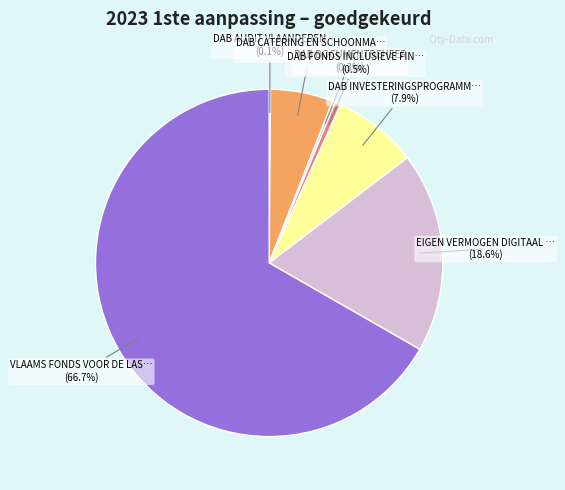

Does any single category account for the majority?

Yes